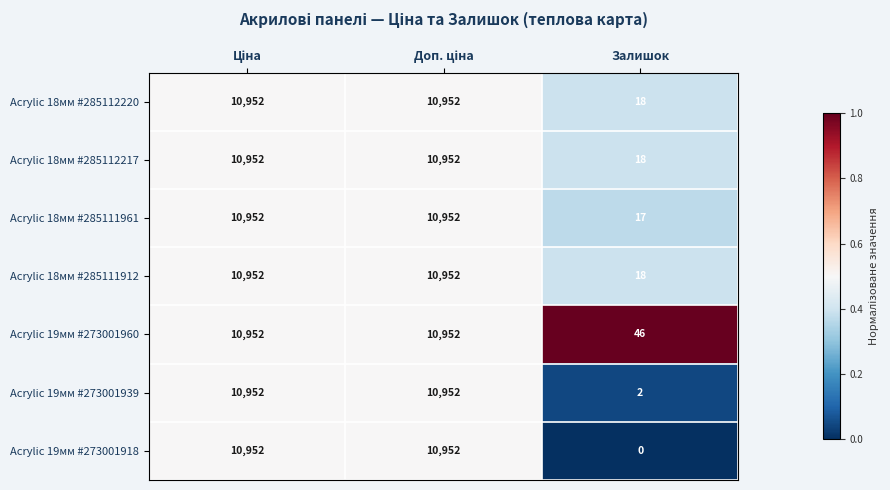

Count the Acrylic 19мм #273001960 values in the range 46 to 10952.

3